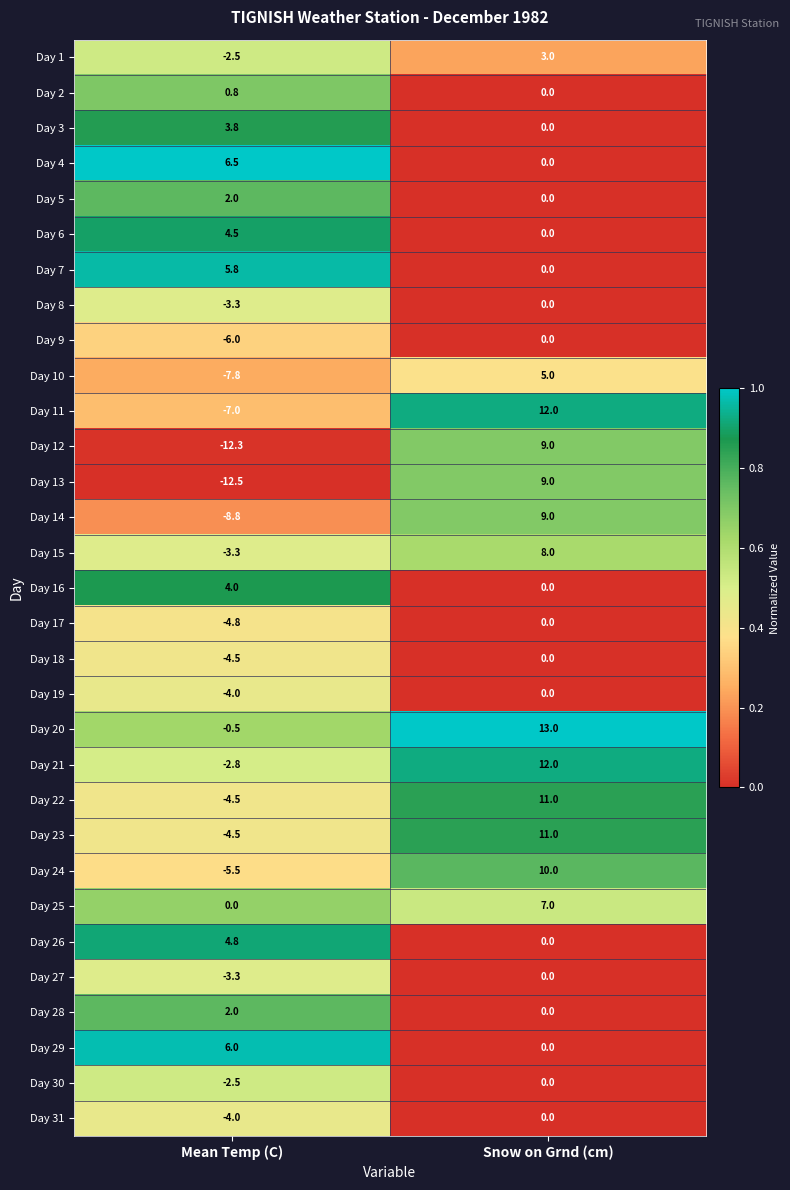

List the labels in order of Day 29 value, smallest first.

Snow on Grnd (cm), Mean Temp (C)